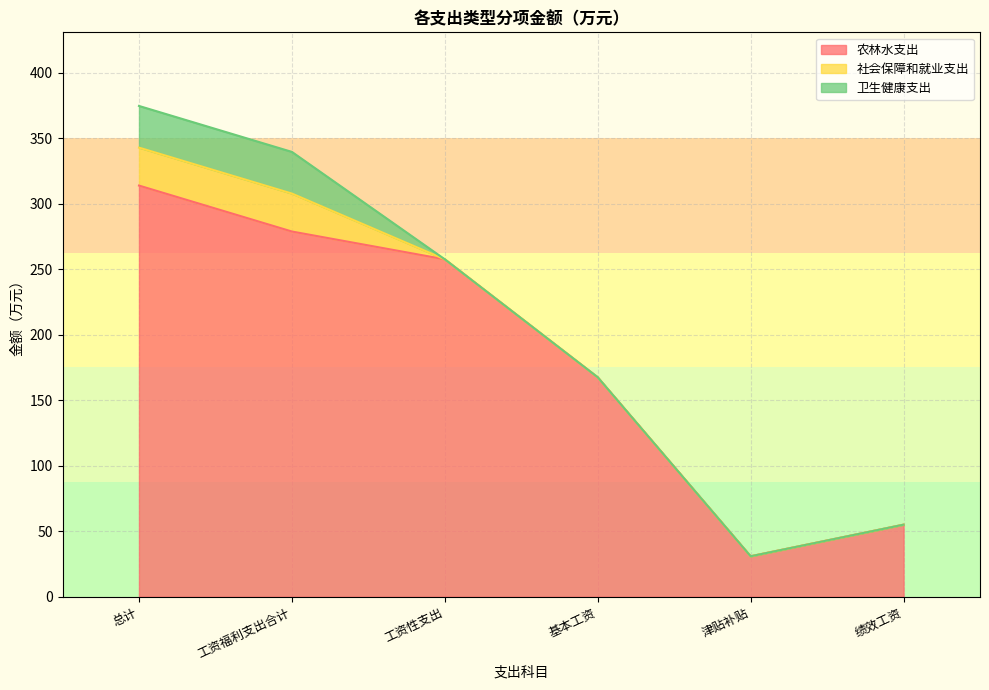

At which label is 农林水支出 closest to 172?

基本工资